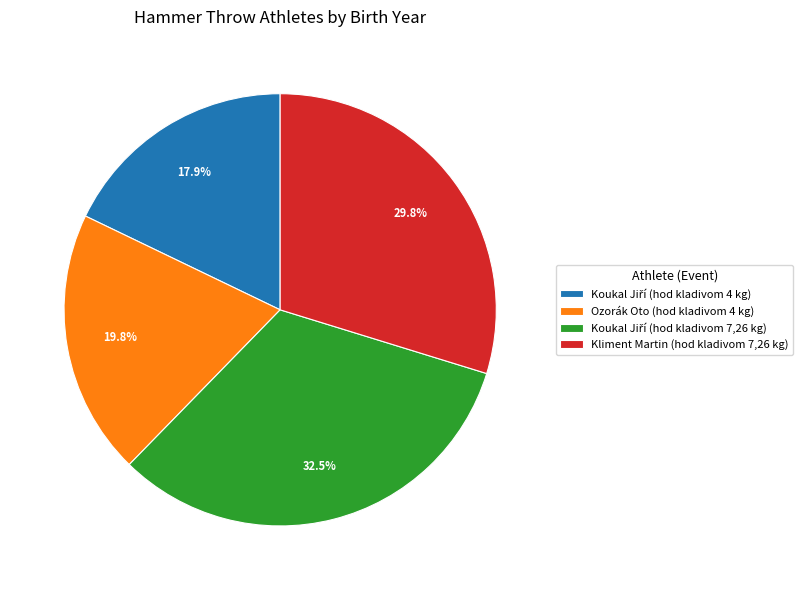

Count the number of slices in the pie.

4